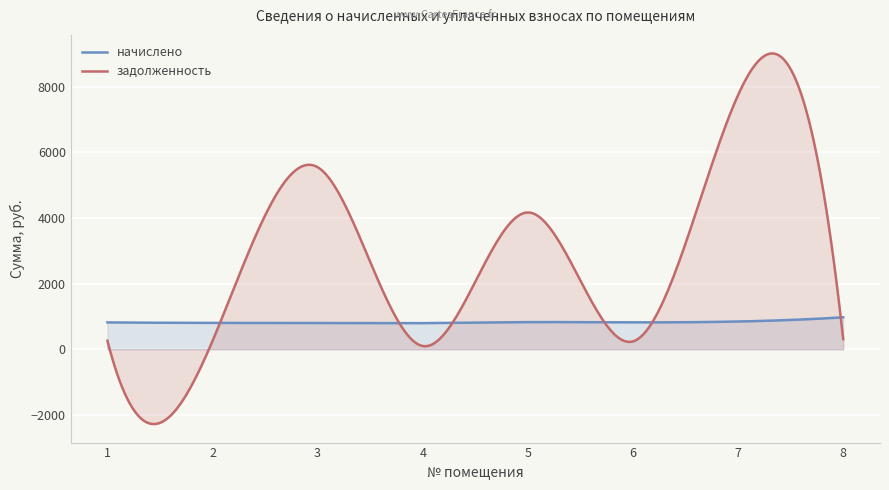

What are all the series names shown in the legend?

начислено, задолженность